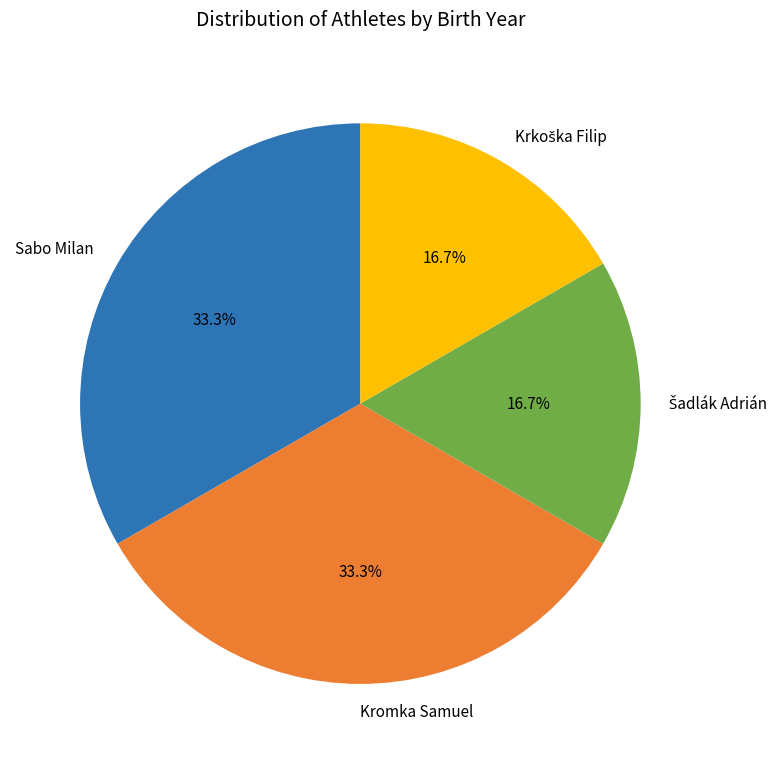

What percentage is NOT represented by Sabo Milan?

66.7%